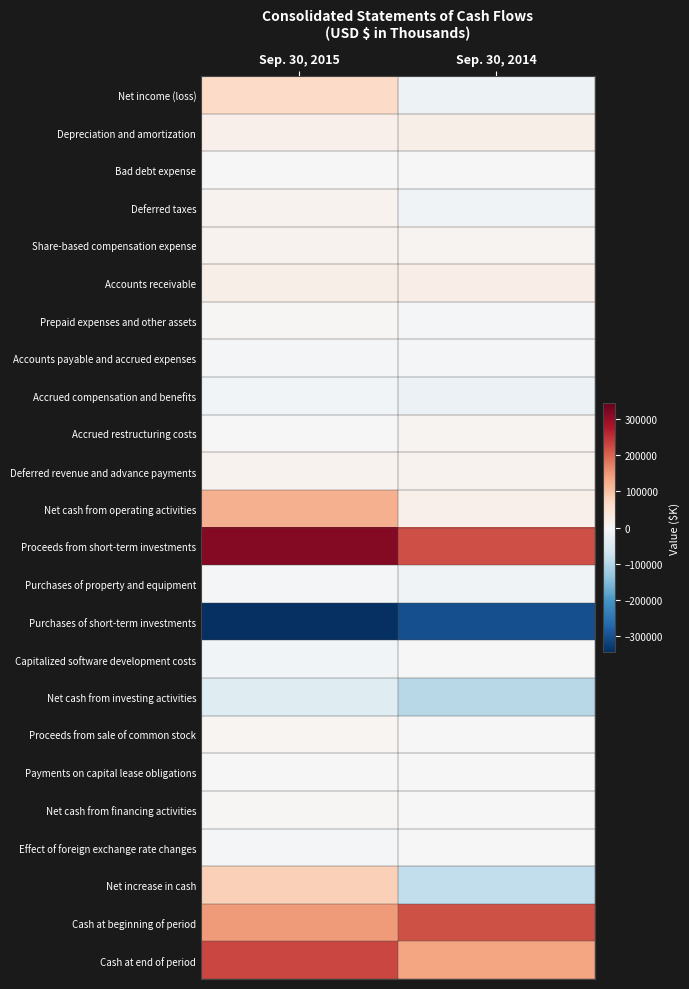

How many categories are shown in the chart?

2